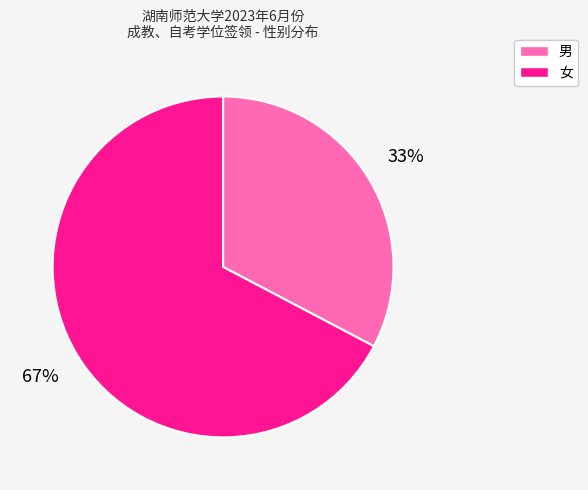

True or false: 男 accounts for 33% of the total.

True